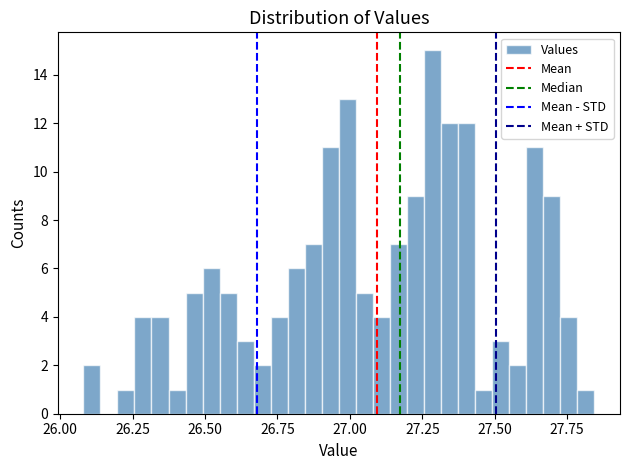

Around what value on the x-axis is the tallest bar? Give the approximate position of its centre, as read against the axis.

27.30